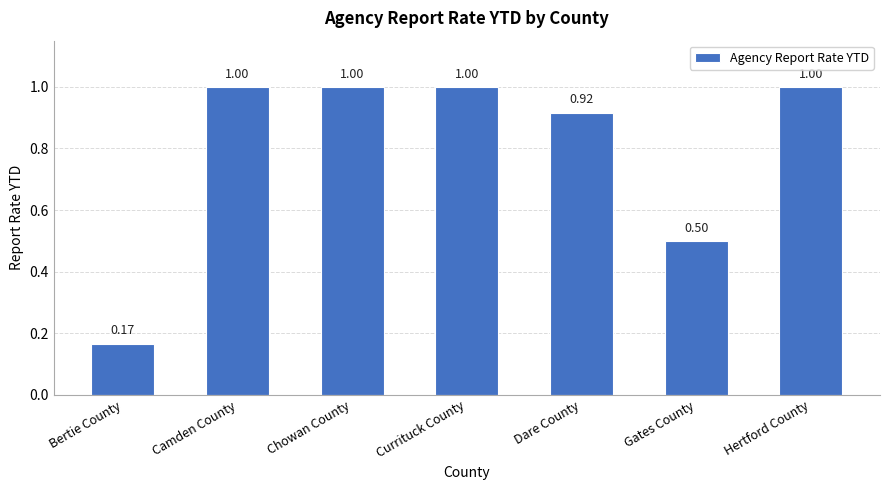

Is it true that the value at Gates County is 0.5?

True